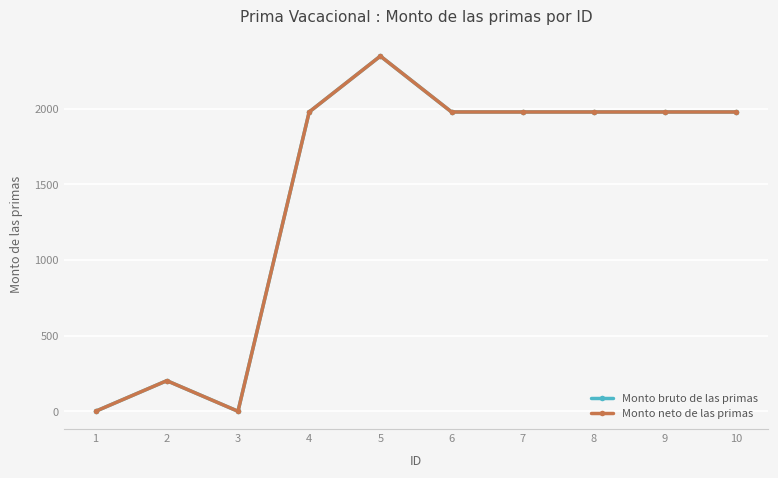

Which series has the largest total across all categories?

Monto bruto de las primas